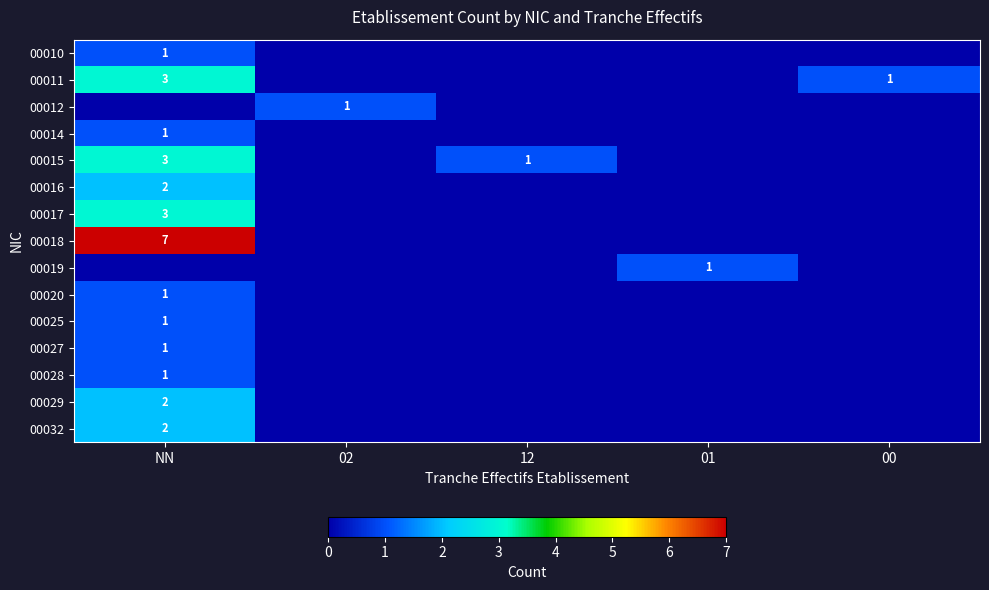

Is it true that 00015 equals 1 at 12?

True